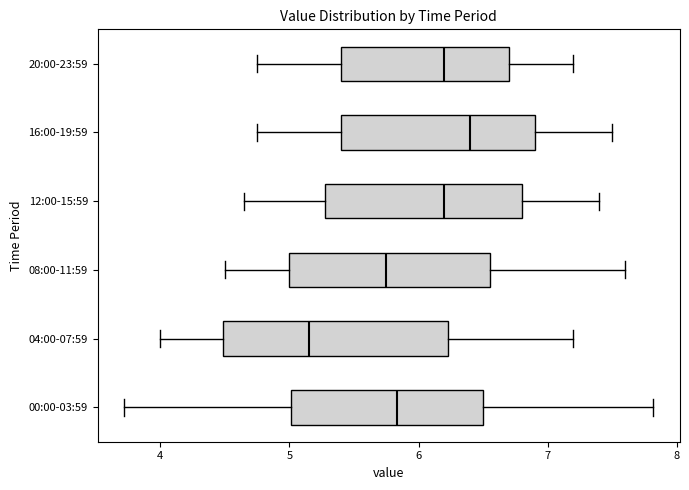

Which box's median line is the furthest to the right?

16:00-19:59